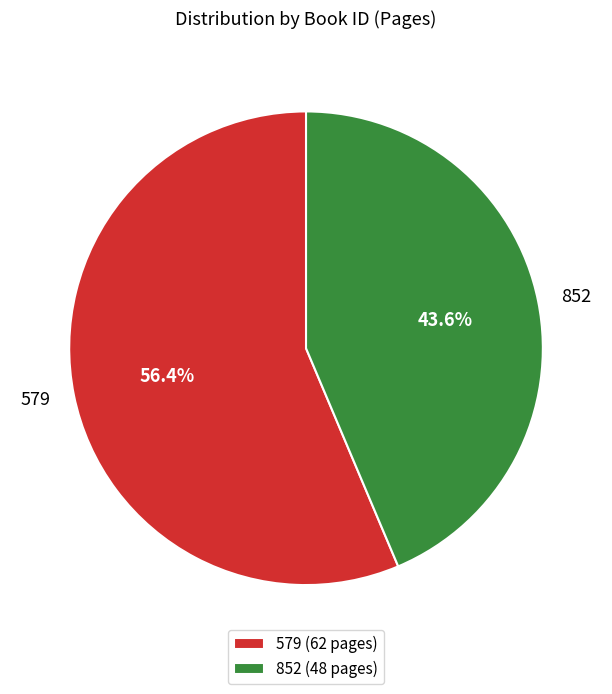

What is the ratio of the value at 579 to the value at 852?

1.3